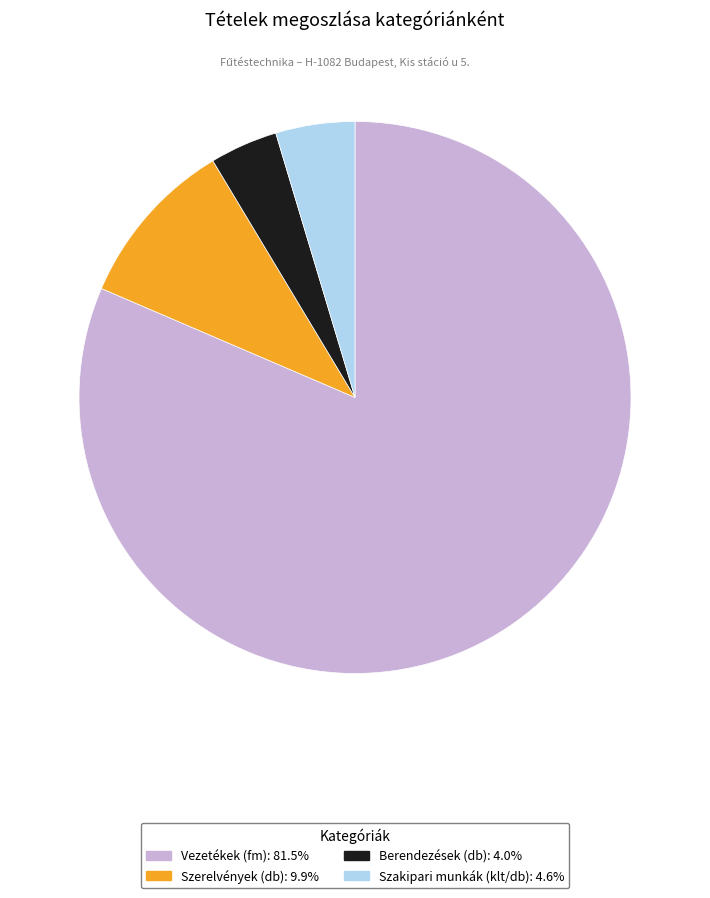

Is it true that Szakipari munkák (klt/db) is 16% of the pie?

False